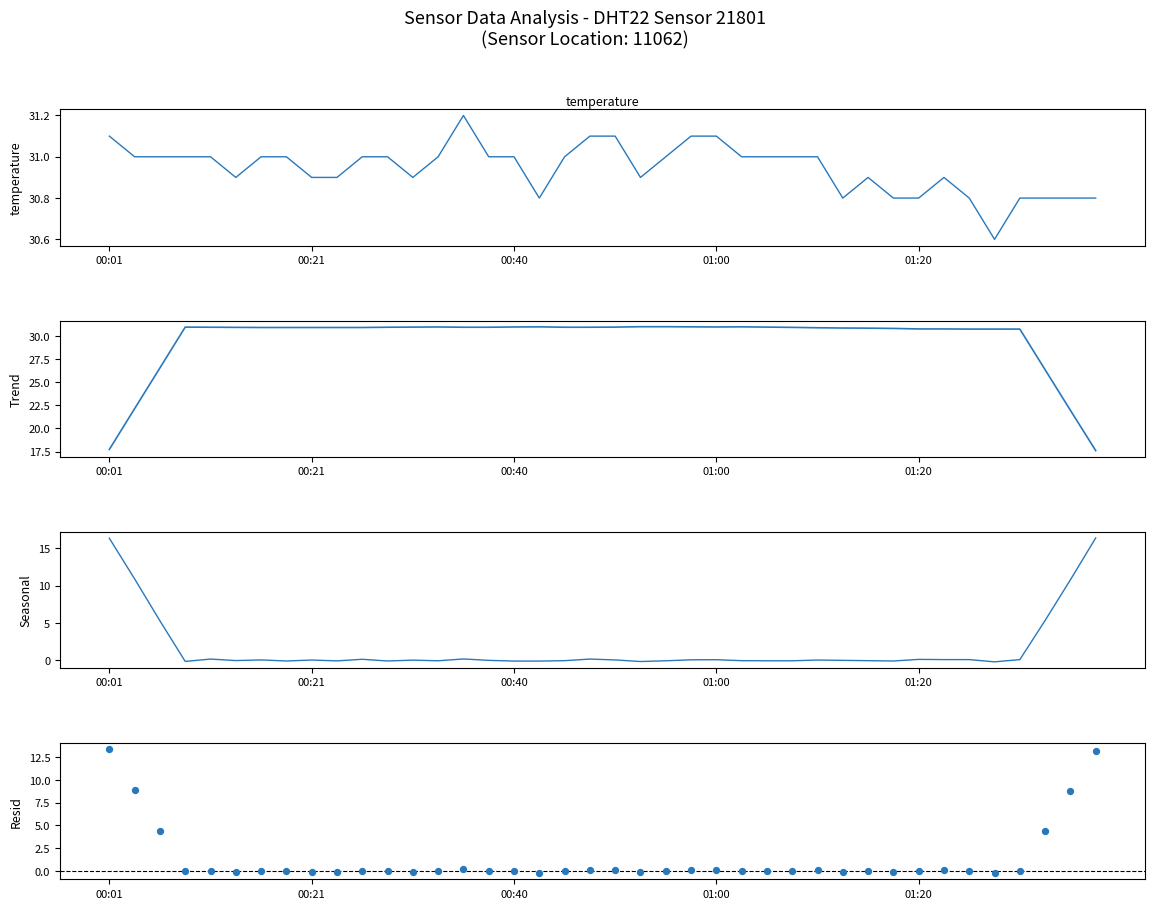

At how many categories does at least one series exceed 9?

40